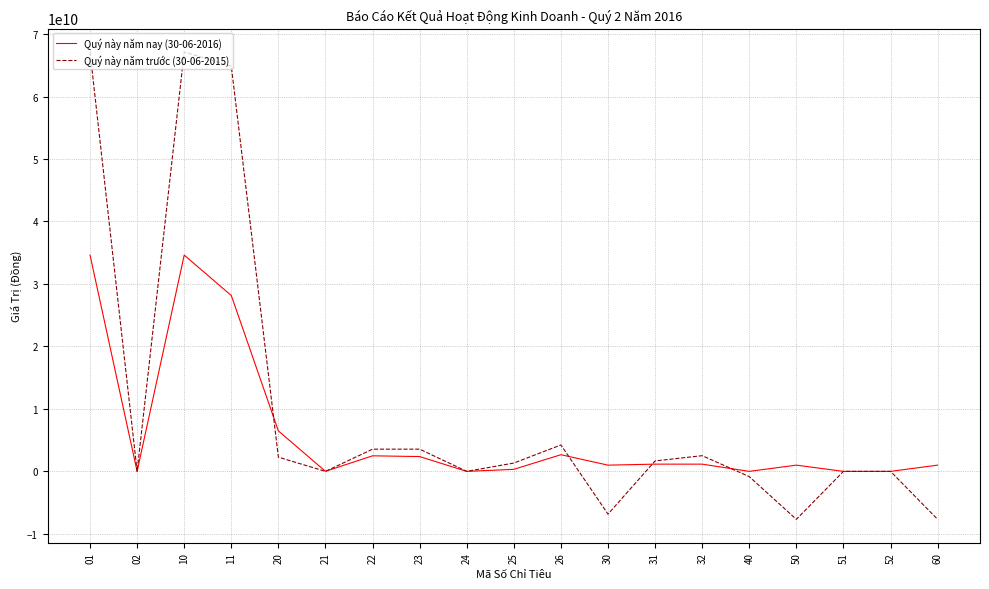

Is the value of Quý này năm trước (30-06-2015) at 10 greater than the value of Quý này năm nay (30-06-2016) at 26?

Yes